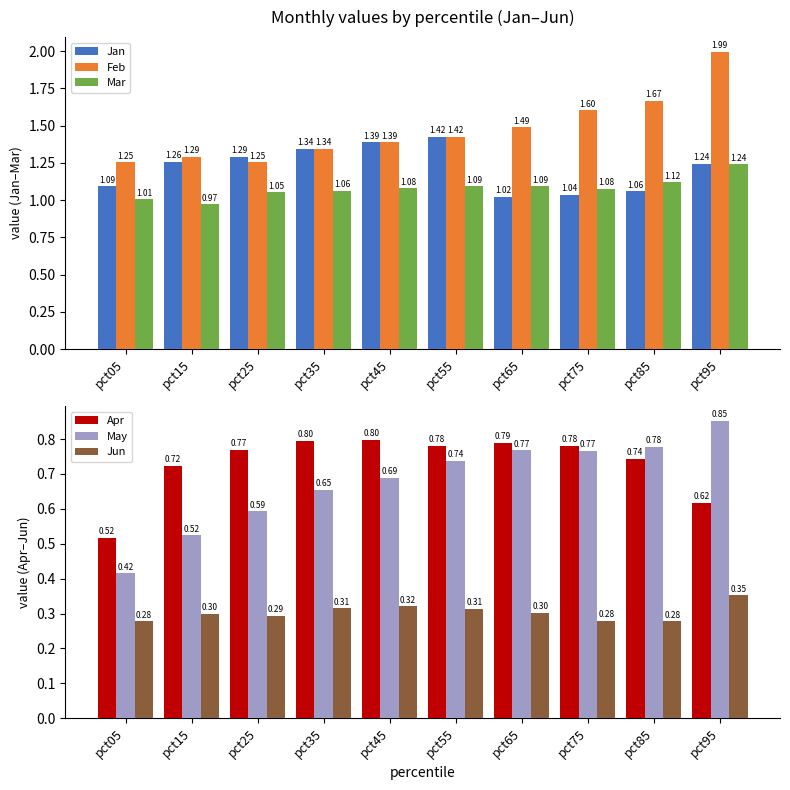

How many categories are shown in the chart?

10